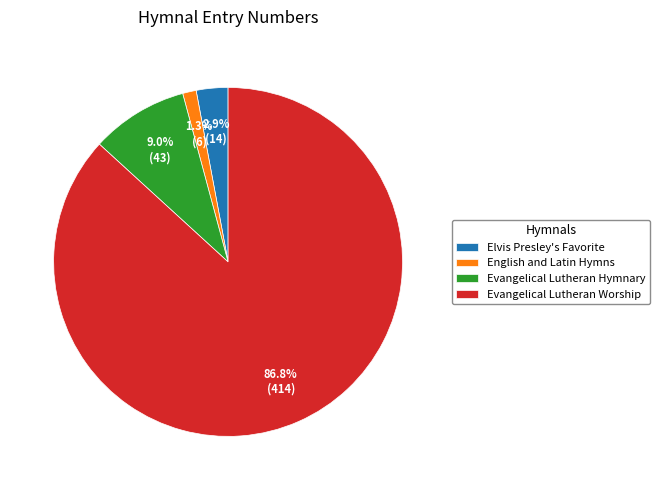

Which slice represents more than half of the pie?

Evangelical Lutheran Worship